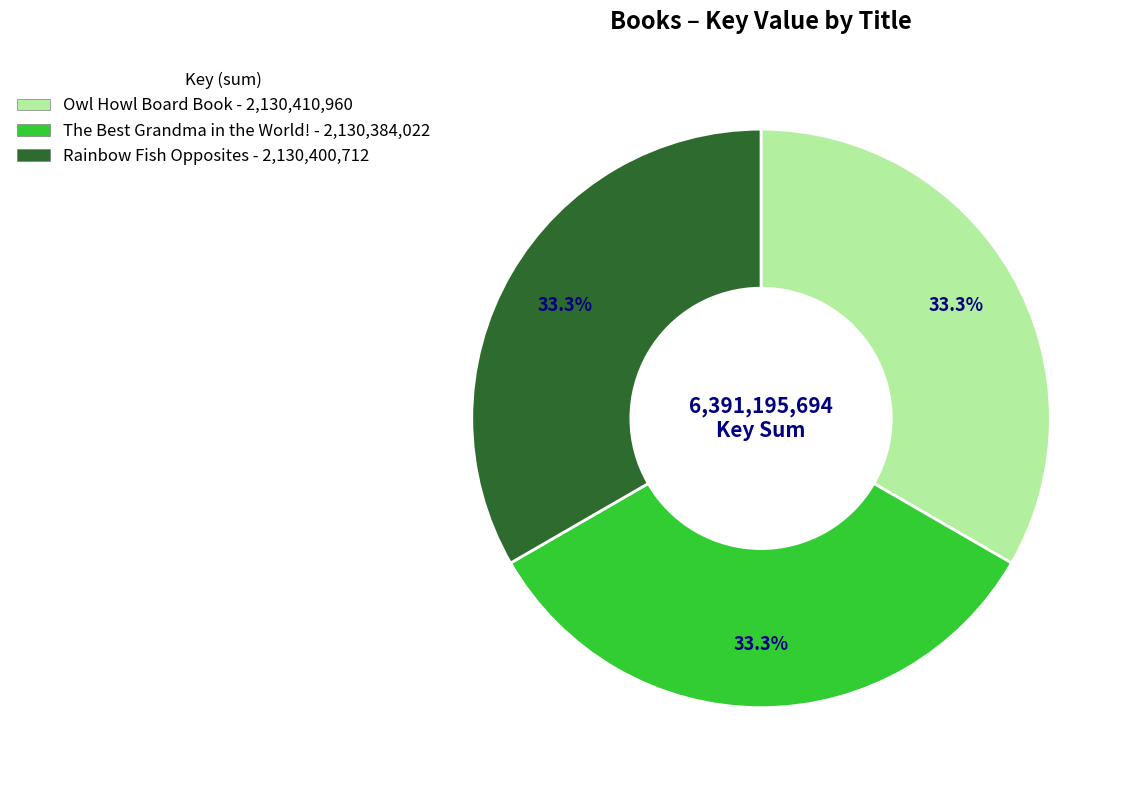

Does Owl Howl Board Book represent more than half of the total?

No